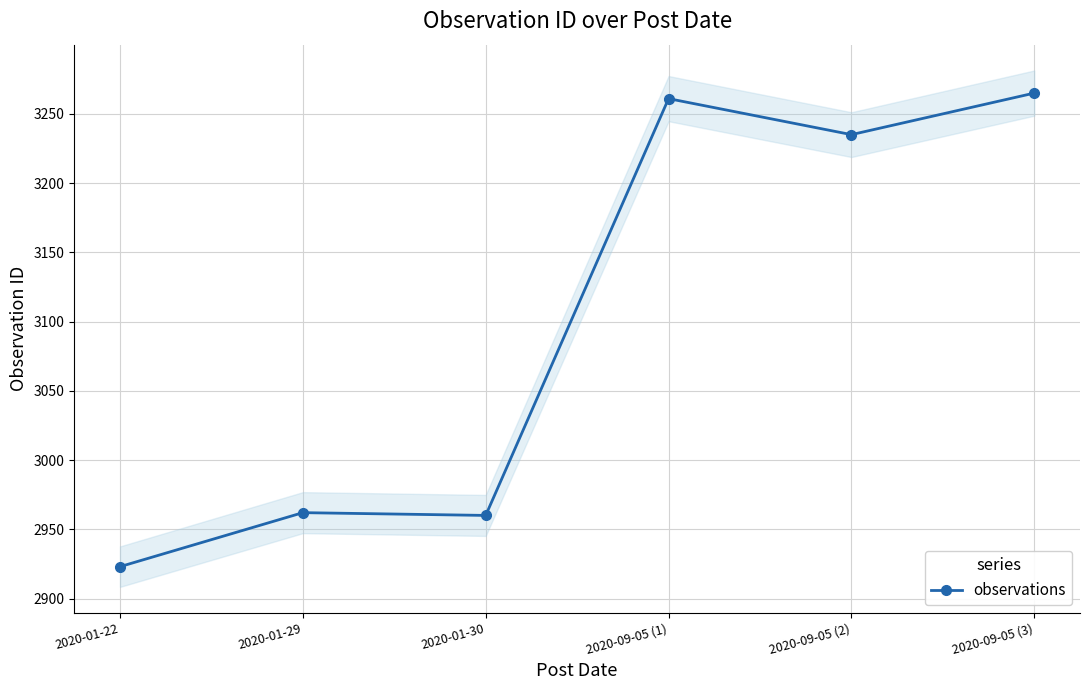

List the labels in order of value, largest first.

2020-09-05 (3), 2020-09-05 (1), 2020-09-05 (2), 2020-01-29, 2020-01-30, 2020-01-22